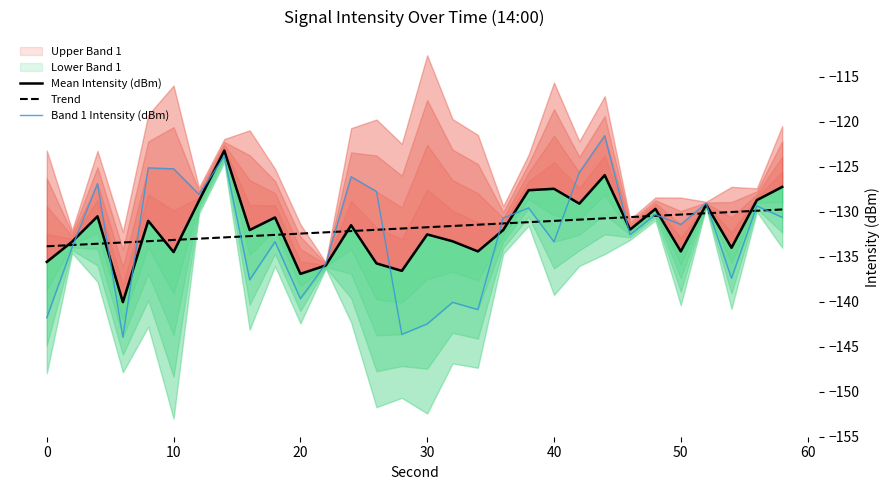

Is it true that Trend equals -213.7 at 40?

False